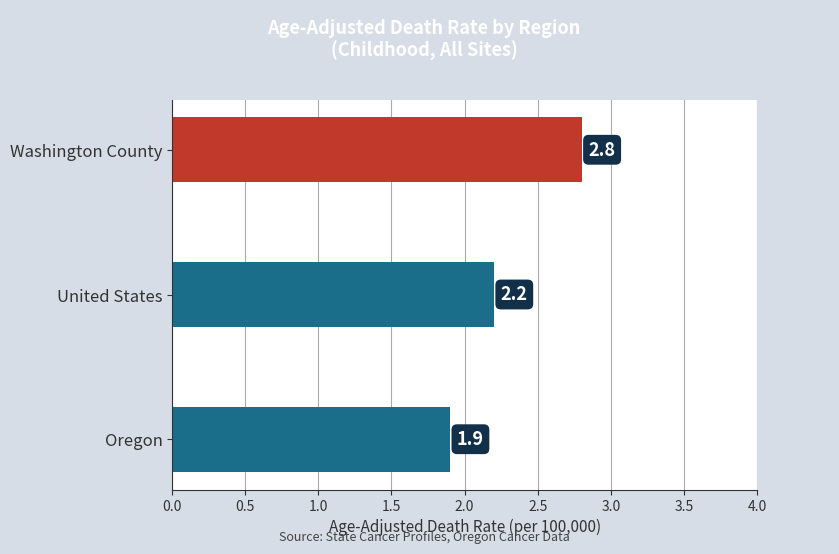

Reading top to bottom, transcribe all the data shown in this chart.

Washington County=2.8	United States=2.2	Oregon=1.9